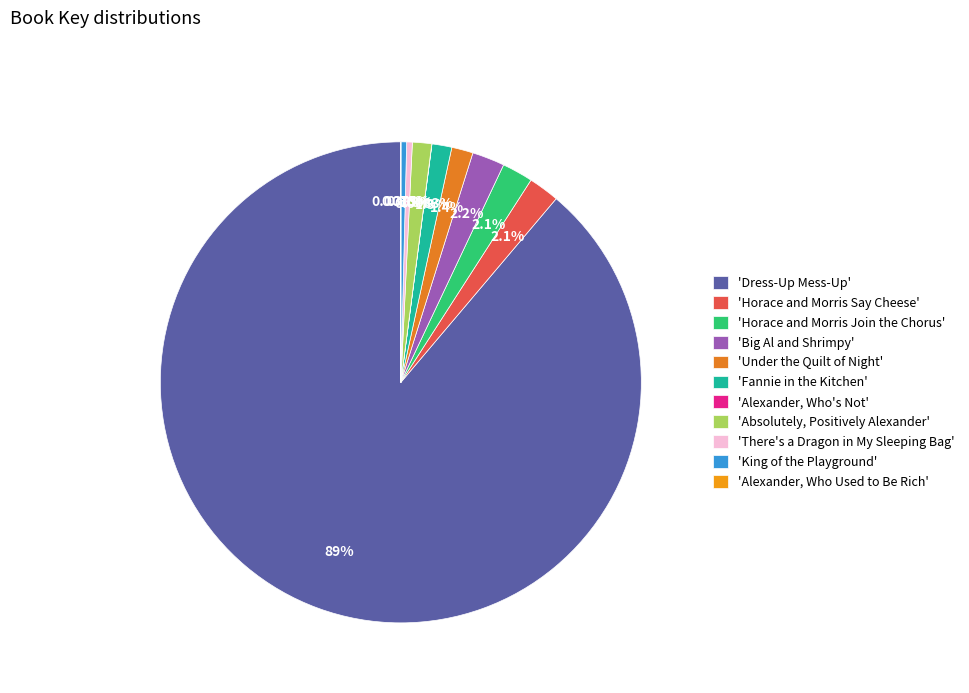

Which slice is the smallest?

Alexander, Who Used to Be Rich